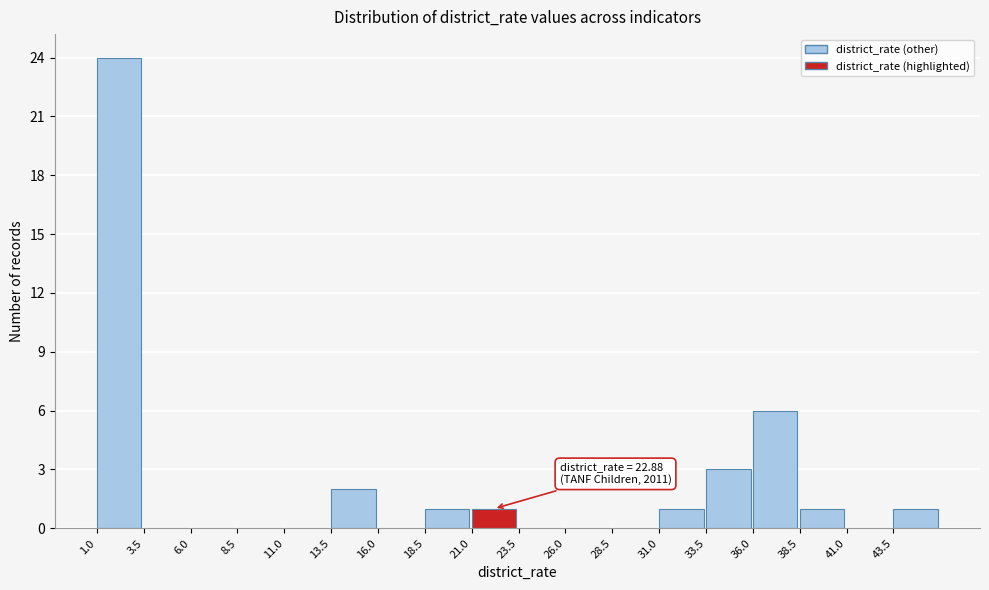

Which range on the x-axis has the tallest bar?

1.0 to 3.5